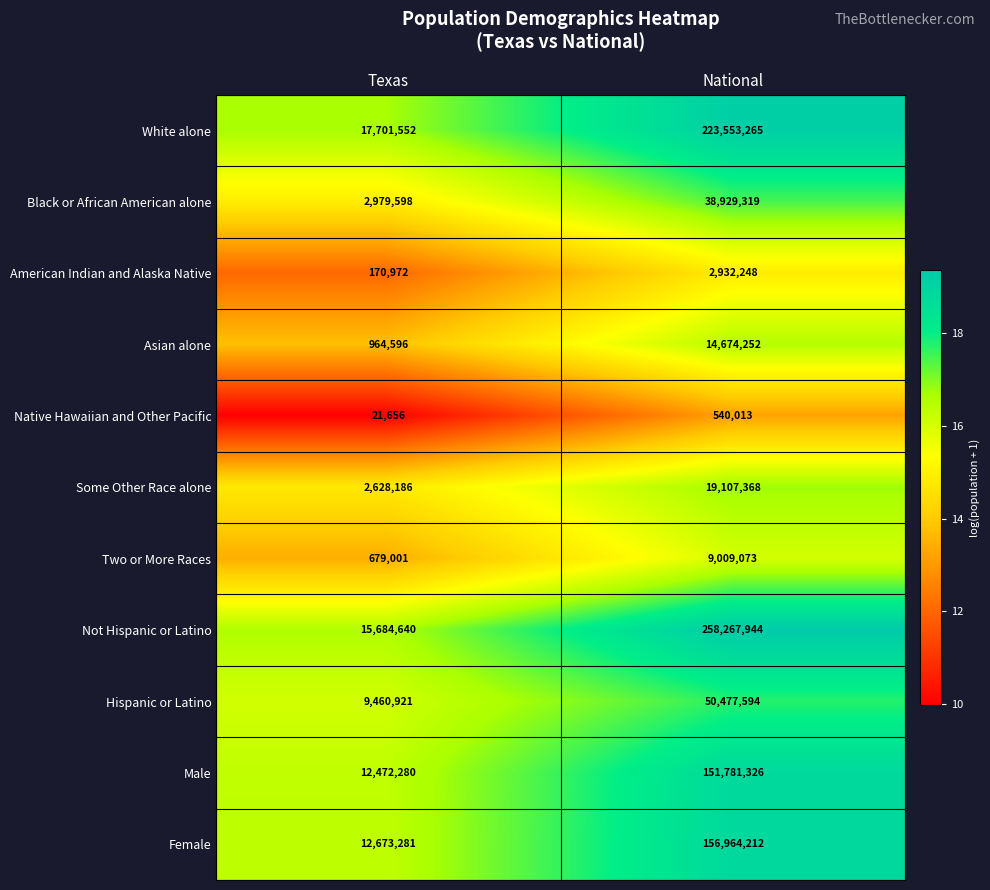

What is the minimum value shown in the chart?

21656